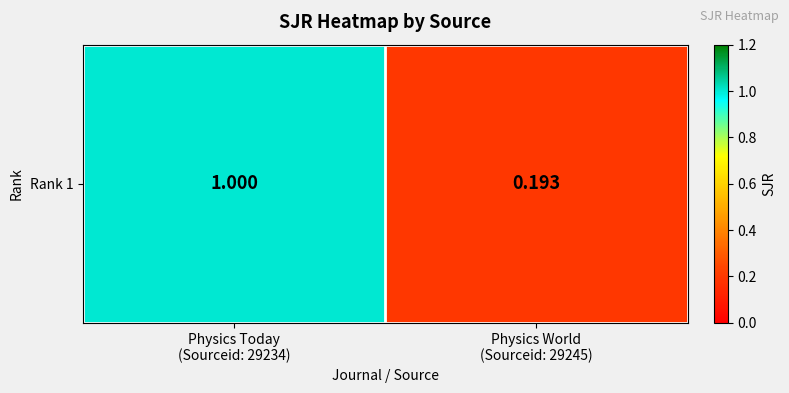

What is the minimum value shown in the chart?

0.2